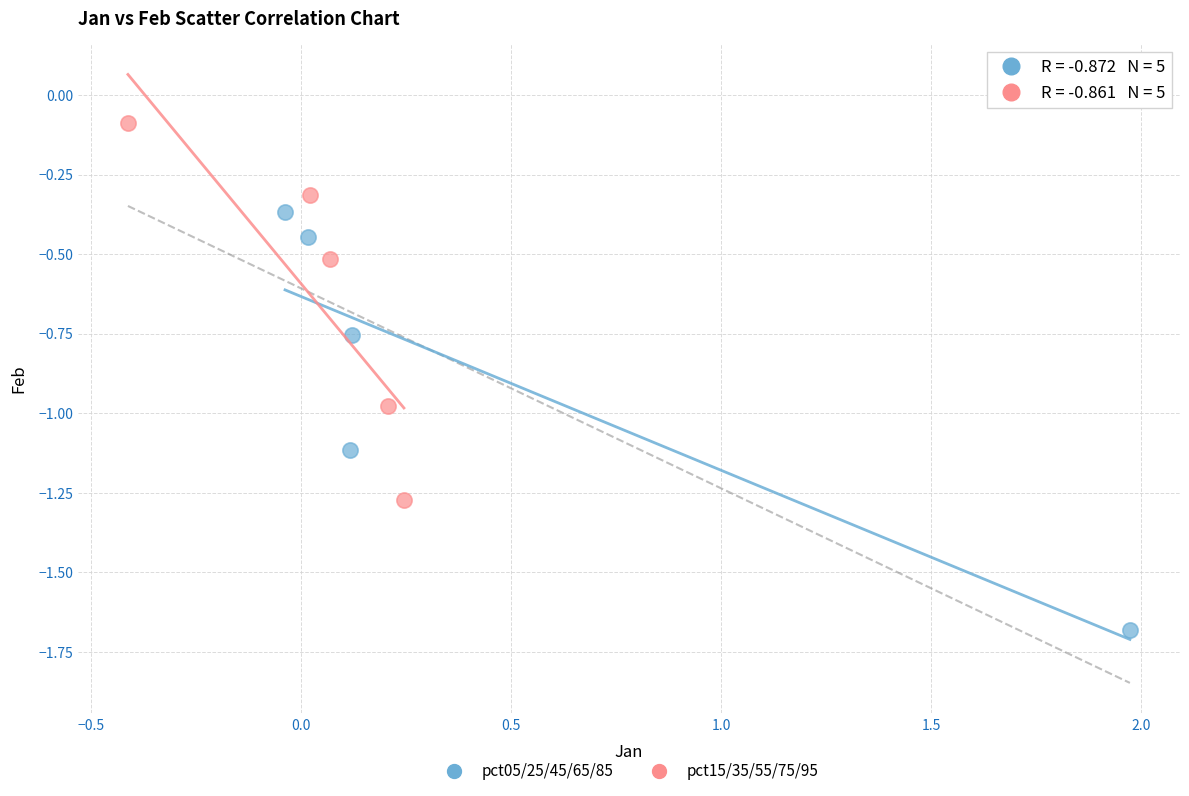

Which series has the widest spread of Y values?

pct05/25/45/65/85